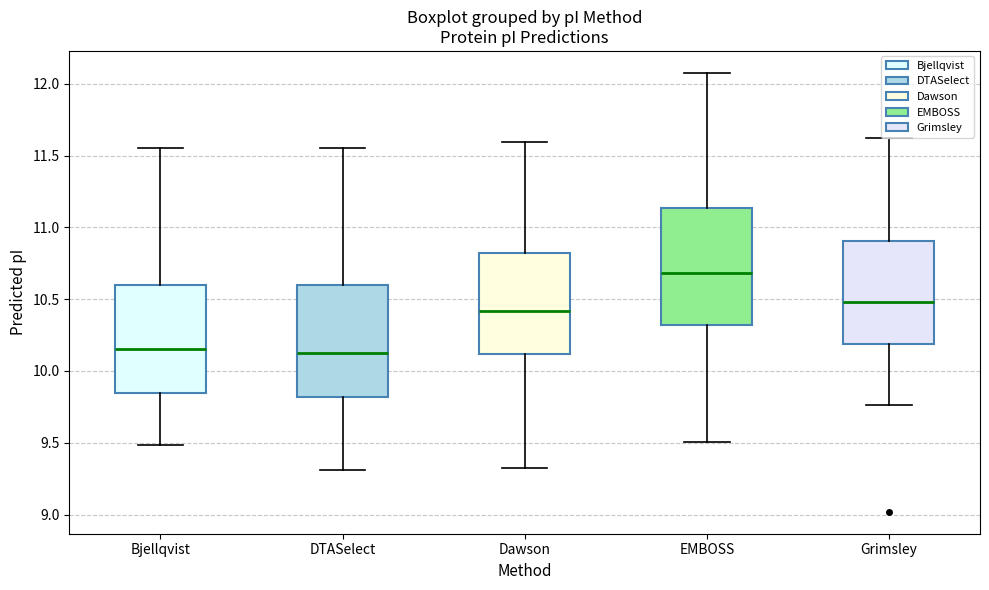

Reading left to right, transcribe this box plot: for each box, give where its median line is, the range the box spans, and where its two whiskers end, as read against the y-axis. The values are not printed on the chart, so give them approximately, as read against the axis.

Bjellqvist: median 10.15, box 9.85 to 10.60, whiskers 9.50 to 11.55
DTASelect: median 10.10, box 9.80 to 10.60, whiskers 9.30 to 11.55
Dawson: median 10.40, box 10.10 to 10.80, whiskers 9.35 to 11.60
EMBOSS: median 10.70, box 10.30 to 11.15, whiskers 9.50 to 12.10
Grimsley: median 10.50, box 10.20 to 10.90, whiskers 9.75 to 11.60